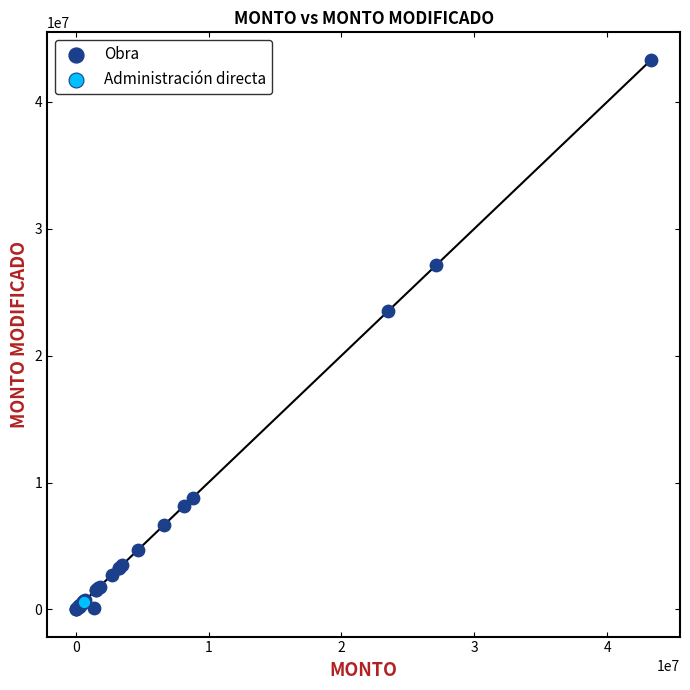

What are all the series names shown in the legend?

Obra, Administración directa